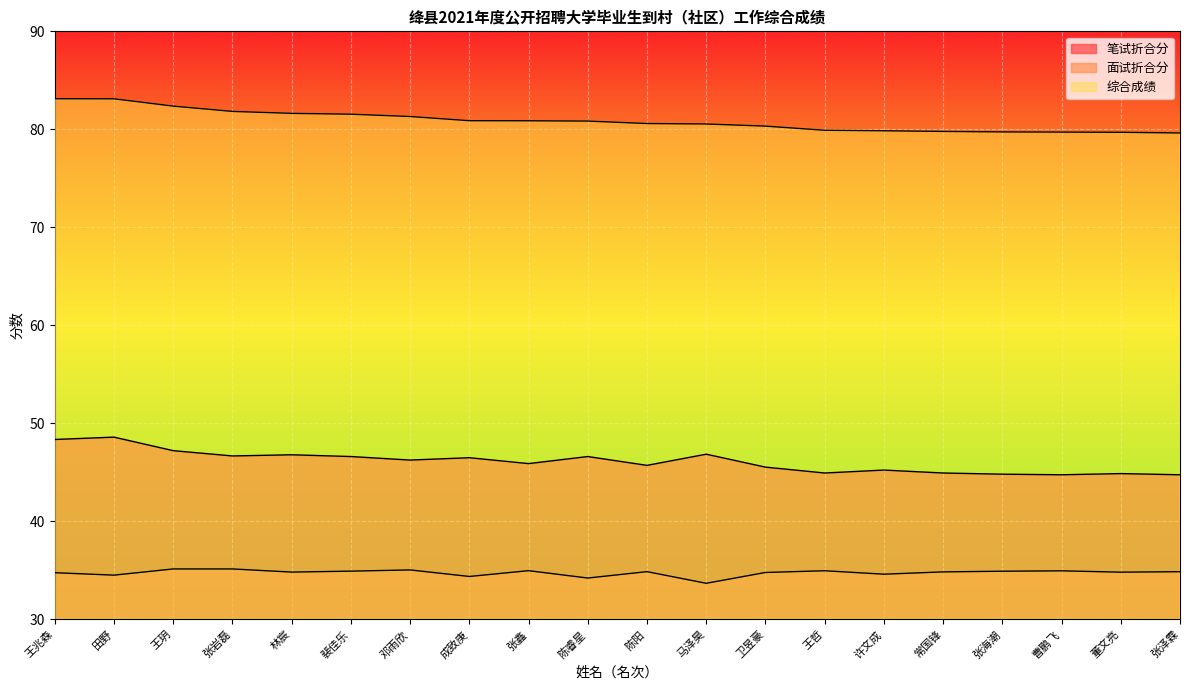

What are all the series names shown in the legend?

笔试折合分, 面试折合分, 综合成绩